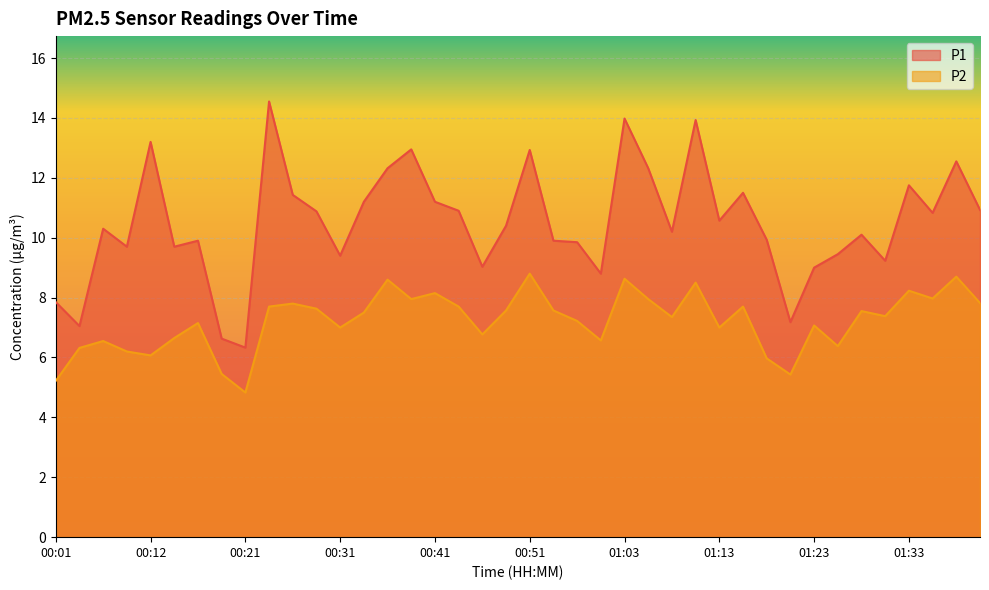

How many values in the P2 series are below 7?

13